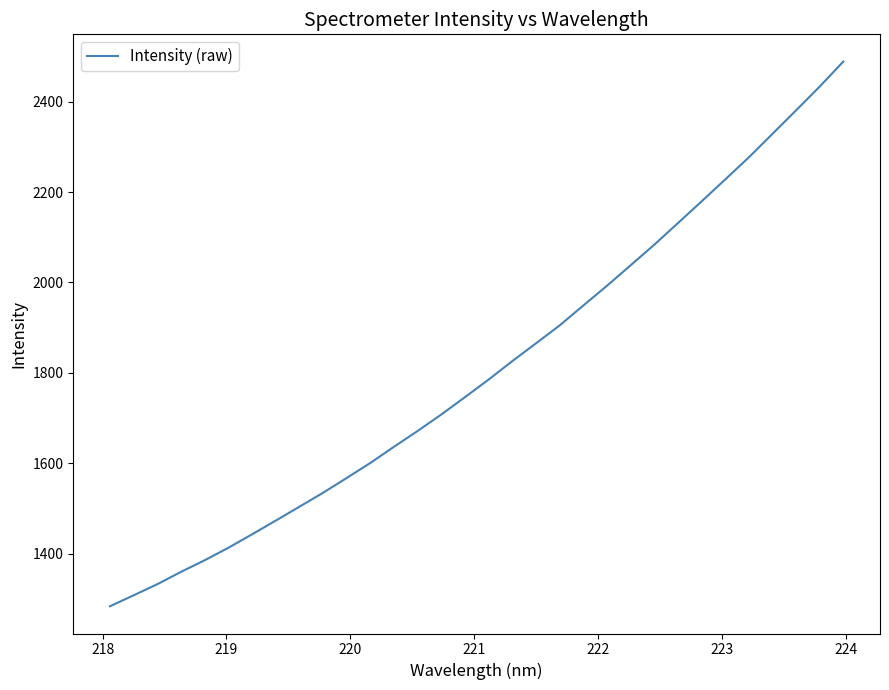

What is the greatest value displayed?

2488.7